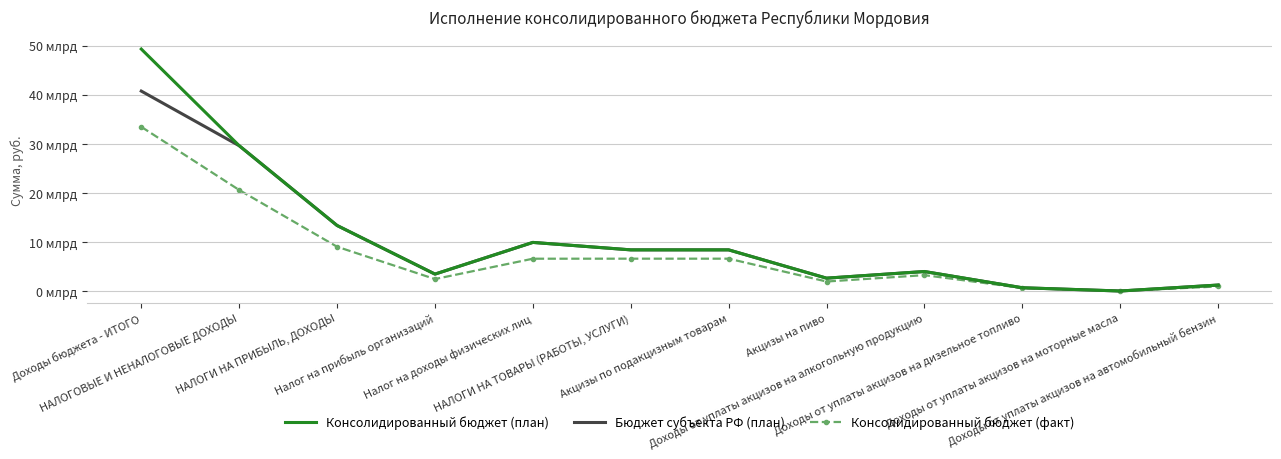

Where do Бюджет субъекта РФ (план) and Консолидированный бюджет (факт) first cross each other?

Доходы от уплаты акцизов на дизельное топливо and Доходы от уплаты акцизов на моторные масла